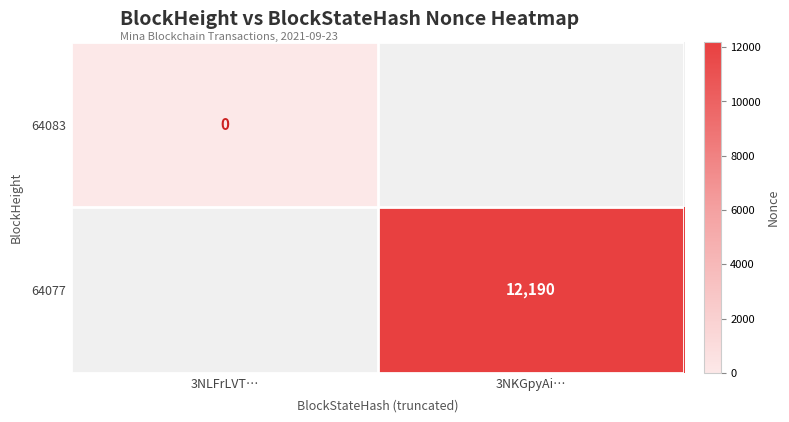

Is the value of 64083 at 3NLFrLVT… greater than the value of 64077 at 3NKGpyAi…?

No